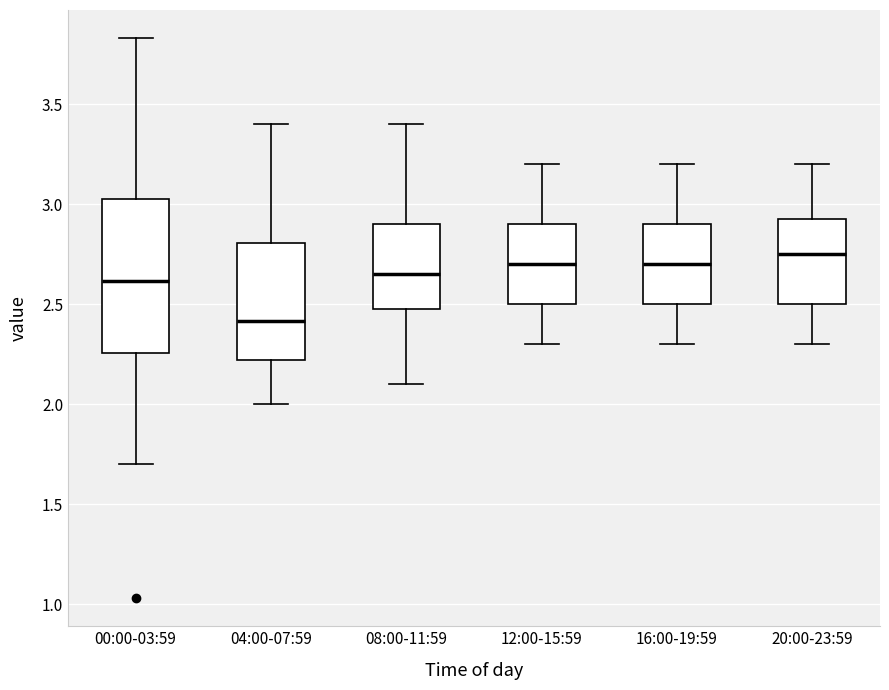

Where is the lower edge of the box for 16:00-19:59 on the y-axis? The values are not printed on the chart, so give them approximately, as read against the axis.

2.50